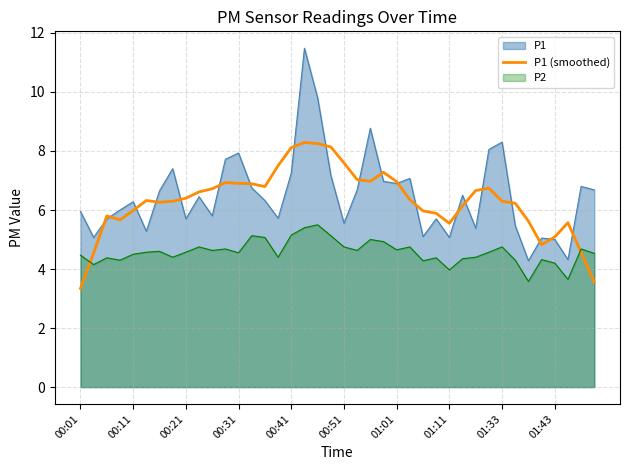

How many lines are shown in the chart?

3